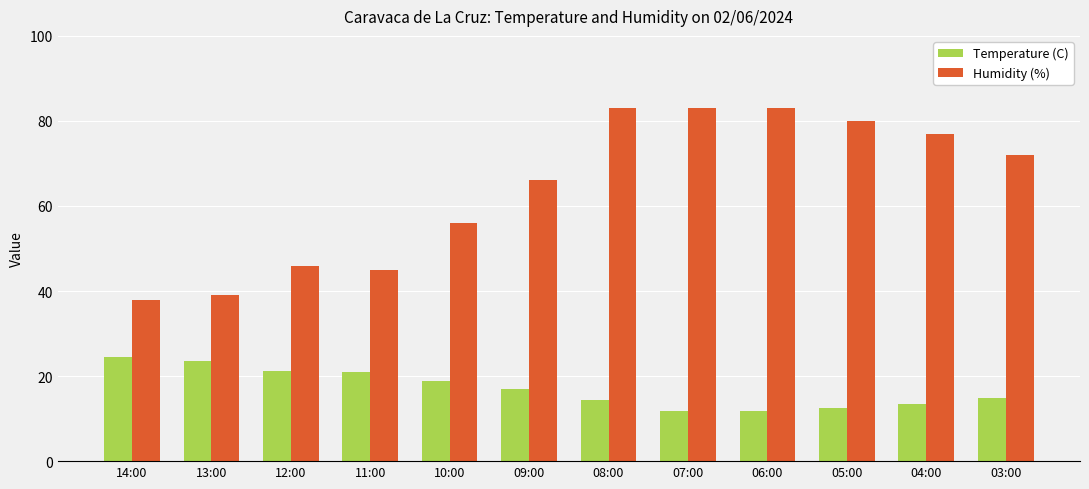

Is it true that Humidity (%) equals 19.2 at 05:00?

False